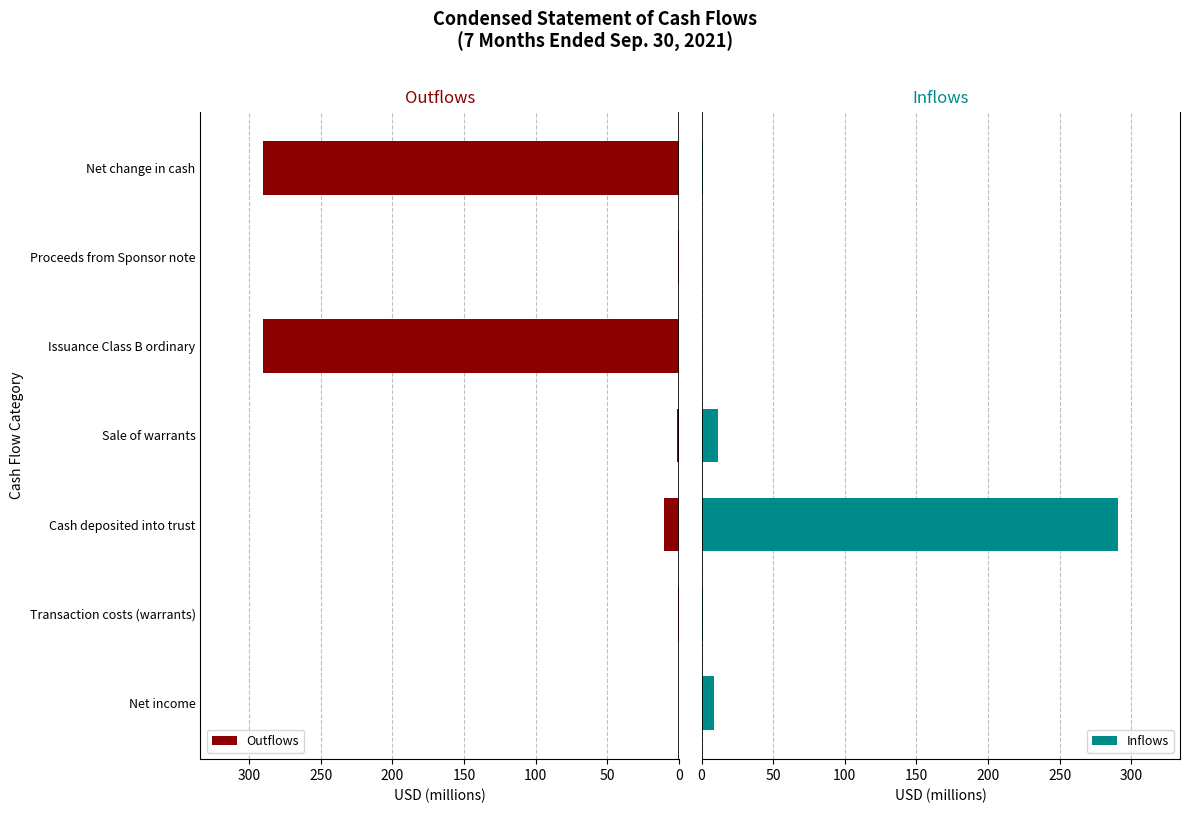

True or false: Inflows has a value of 426.7 at 100.

False